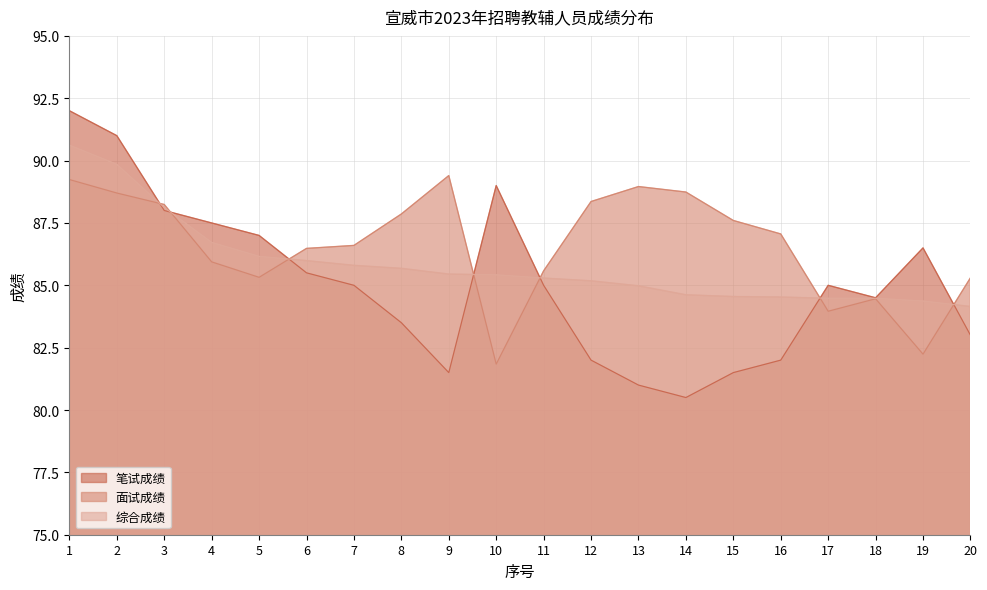

Reading left to right, what are all the values shown in this chart?

笔试成绩: 1=92.0	2=91.0	3=88.0	4=87.5	5=87.0	6=85.5	7=85.0	8=83.5	9=81.5	10=89.0	11=85.0	12=82.0	13=81.0	14=80.5	15=81.5	16=82.0	17=85.0	18=84.5	19=86.5	20=83.0
面试成绩: 1=89.2	2=88.7	3=88.2	4=85.9	5=85.3	6=86.5	7=86.6	8=87.9	9=89.4	10=81.8	11=85.6	12=88.4	13=89.0	14=88.7	15=87.6	16=87.1	17=84.0	18=84.5	19=82.2	20=85.3
综合成绩: 1=90.6	2=89.8	3=88.1	4=86.7	5=86.2	6=86.0	7=85.8	8=85.7	9=85.5	10=85.4	11=85.3	12=85.2	13=85.0	14=84.6	15=84.5	16=84.5	17=84.5	18=84.5	19=84.4	20=84.2